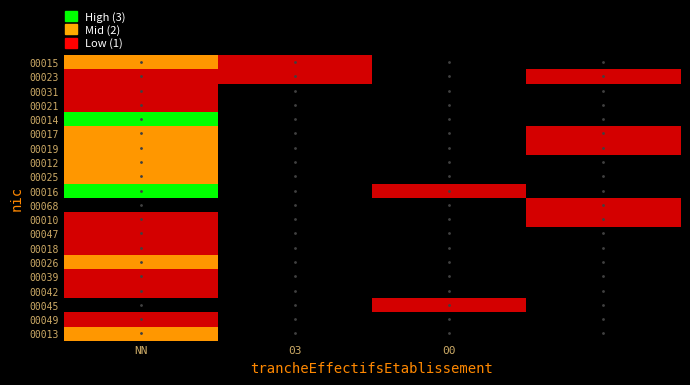

List the series in order of their peak value, highest first.

00014, 00016, 00015, 00017, 00019, 00012, 00025, 00026, 00013, 00023, 00031, 00021, 00068, 00010, 00047, 00018, 00039, 00042, 00045, 00049